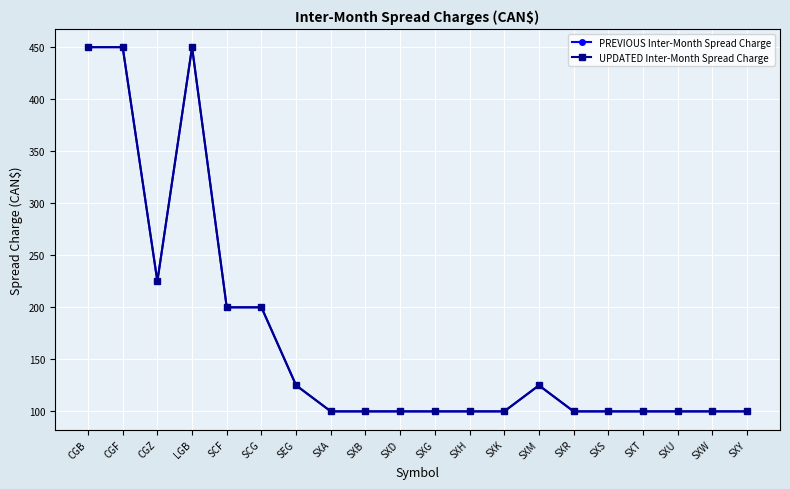

Is this an area chart (filled region under the line)?

No